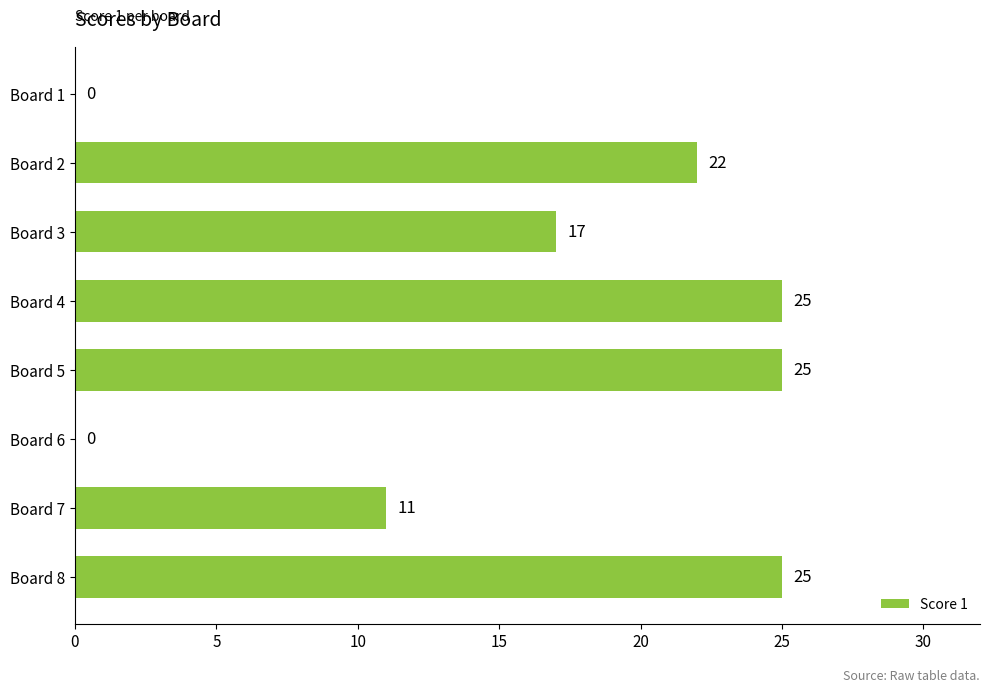

True or false: the data shows 25 at Board 8.

True